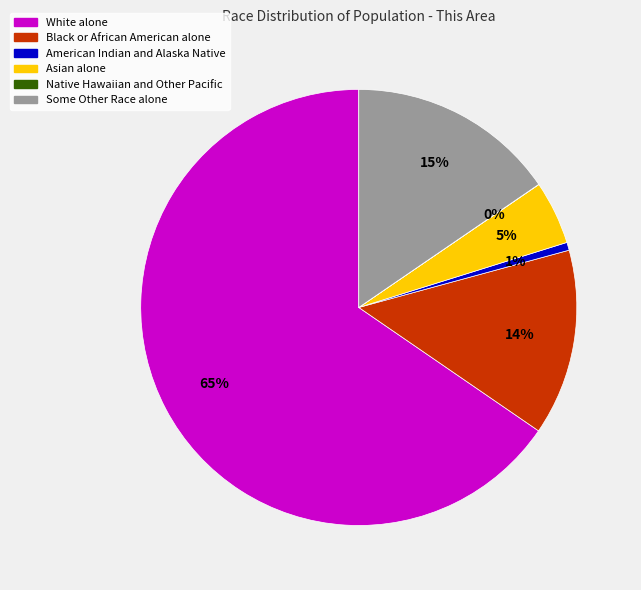

True or false: White alone accounts for 72% of the total.

False